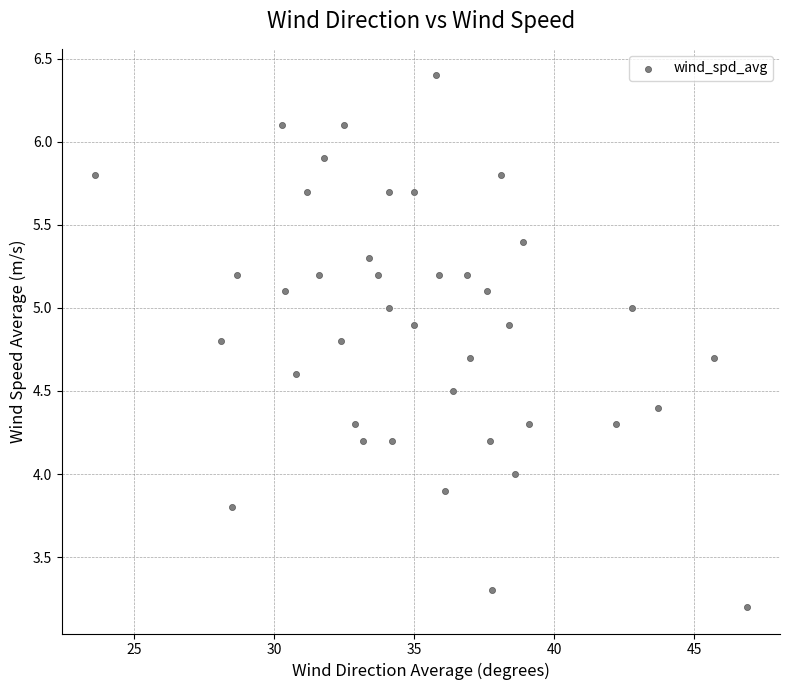

What is the range of X values (max minus min)?

23.3